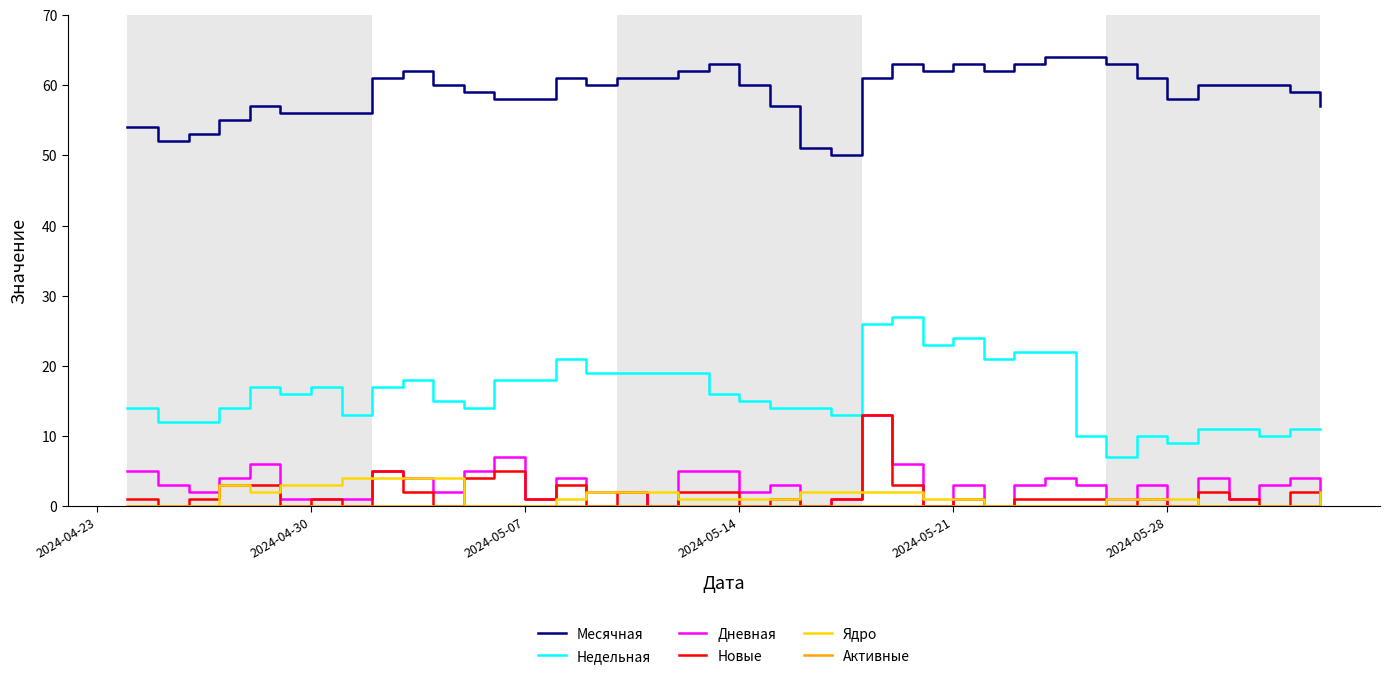

What is the maximum value shown in the chart?

64